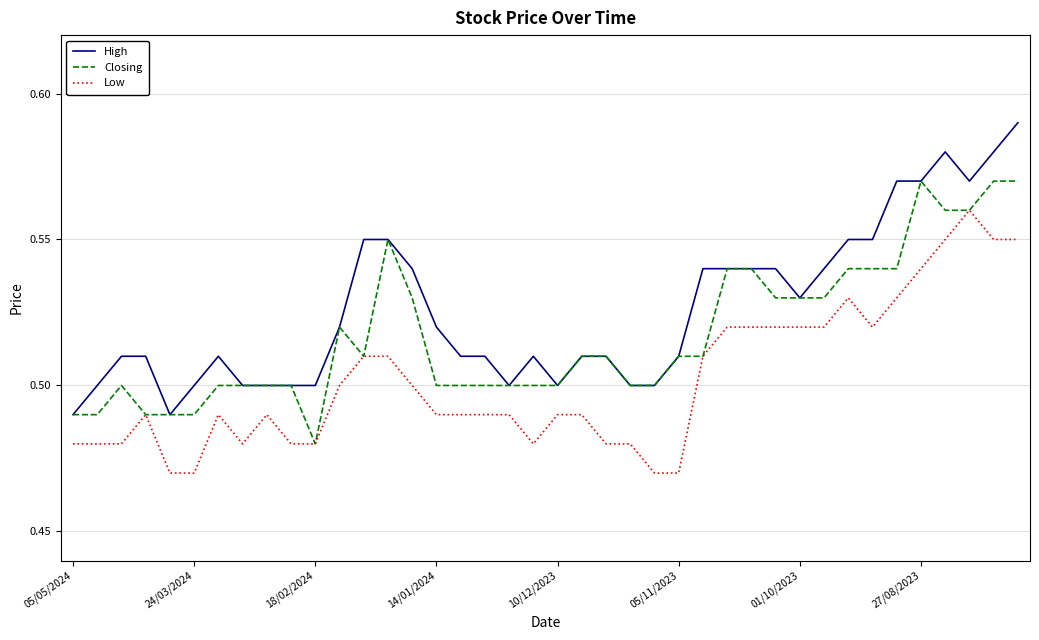

Which series has the largest range (max minus min)?

High